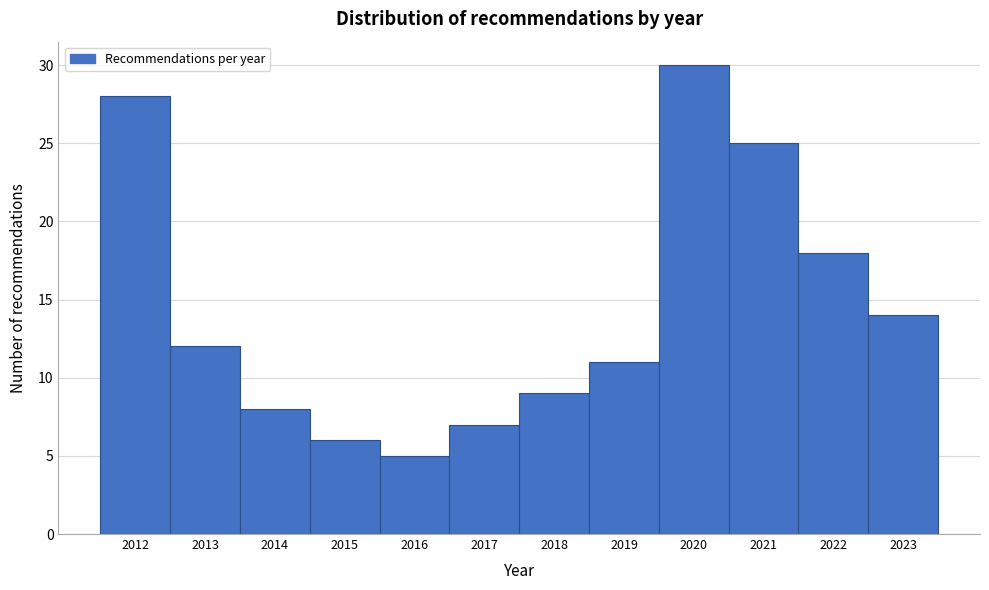

What is the height of the bar covering 2019.5 to 2020.5 on the x-axis? The values are not printed on the chart, so give them approximately, as read against the axis.

30